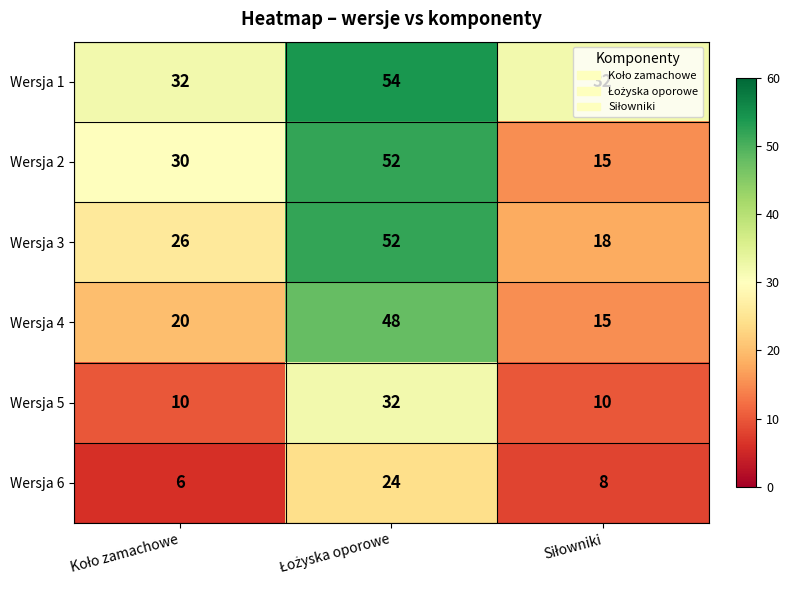

What is the difference between the maximum and minimum values in the Wersja 3 series?

34